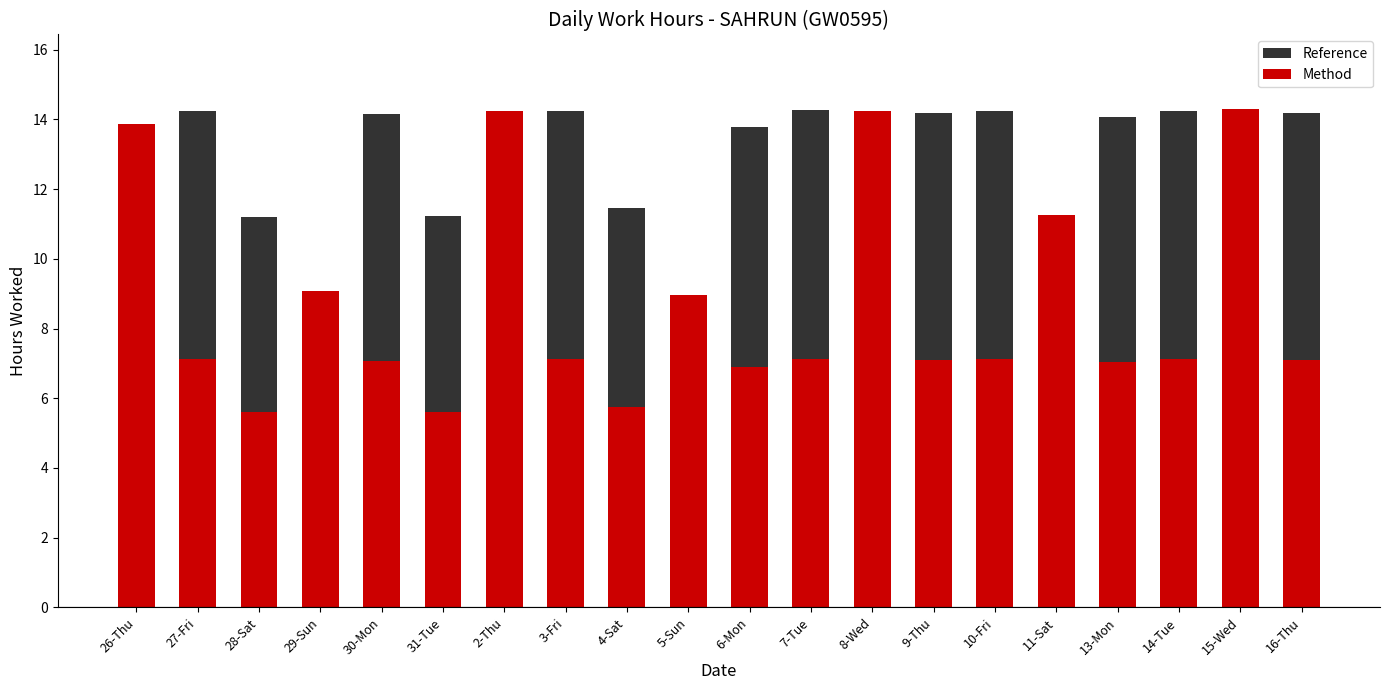

Count the number of categories in the chart.

20